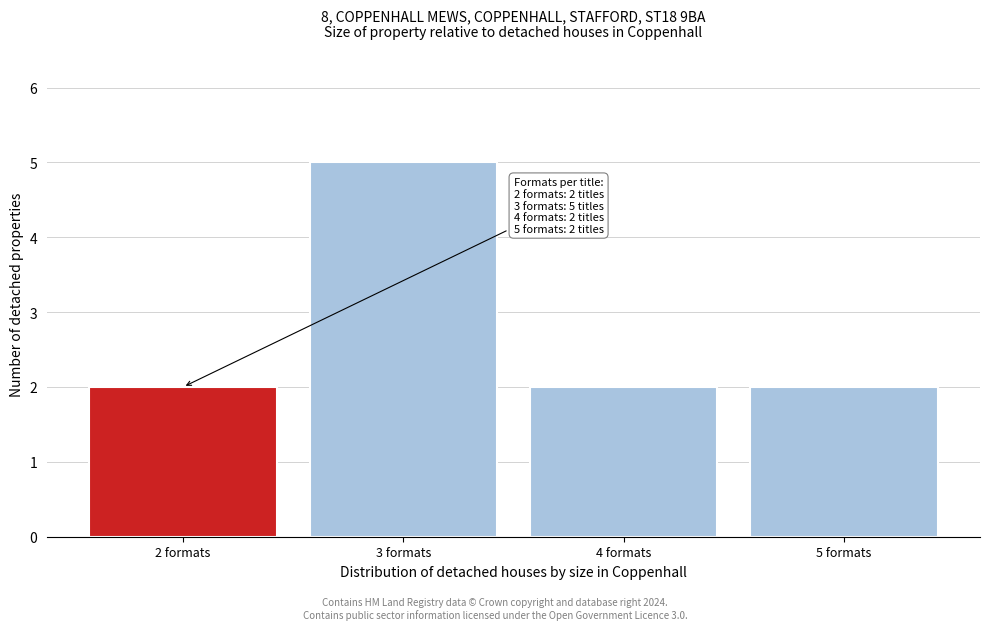

Reading left to right, what are all the values shown in this chart?

2	5	2	2